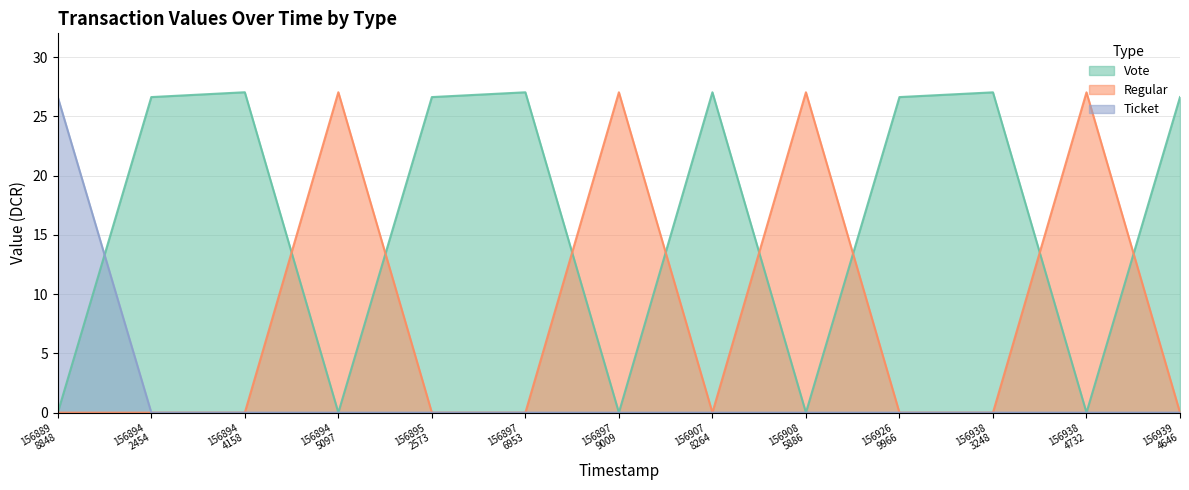

How many data points in Regular are above 0?

4